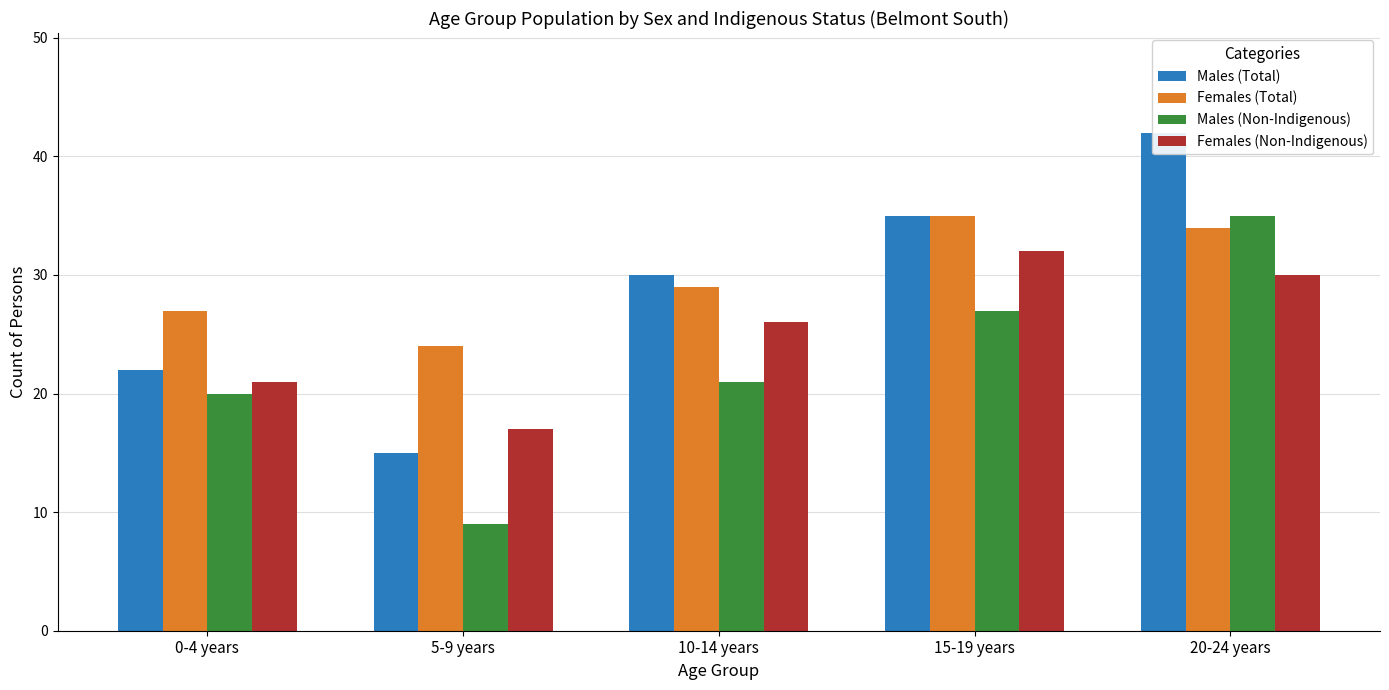

What position from the right is 15-19 years?

2